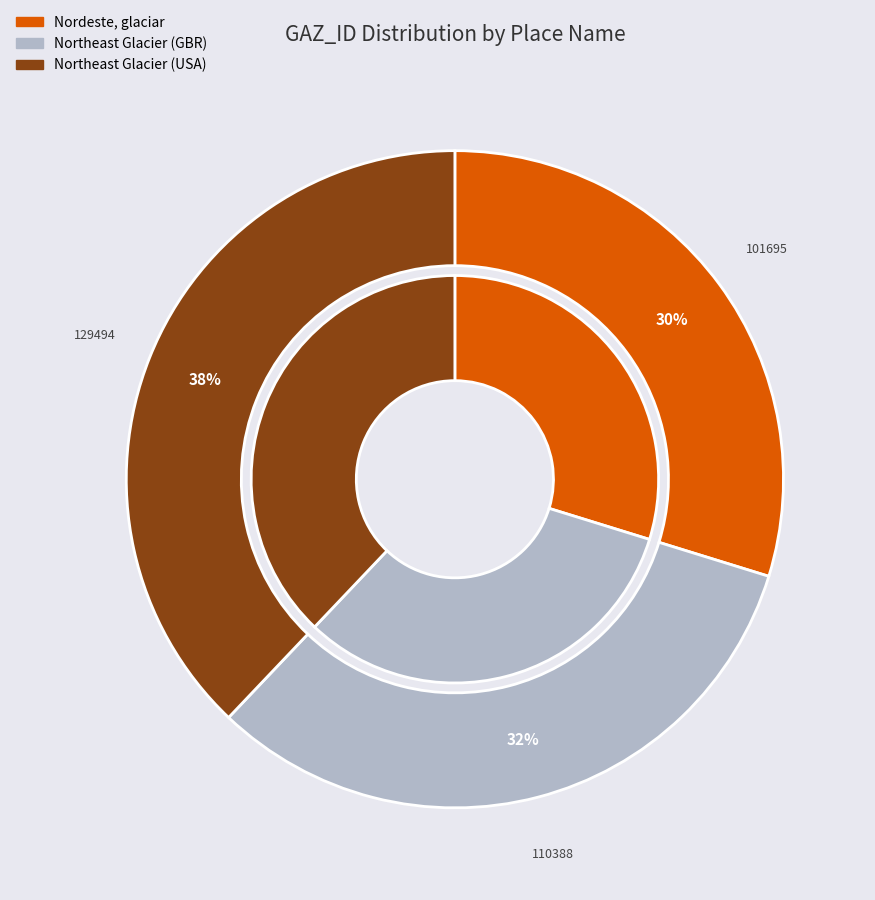

What is the smallest slice in the pie chart?

Nordeste, glaciar